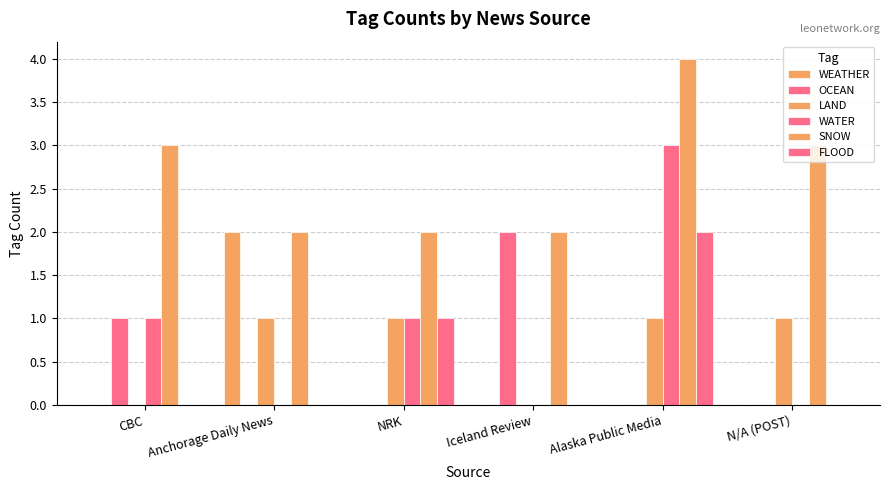

The value of OCEAN at Iceland Review is 1. True or false?

False